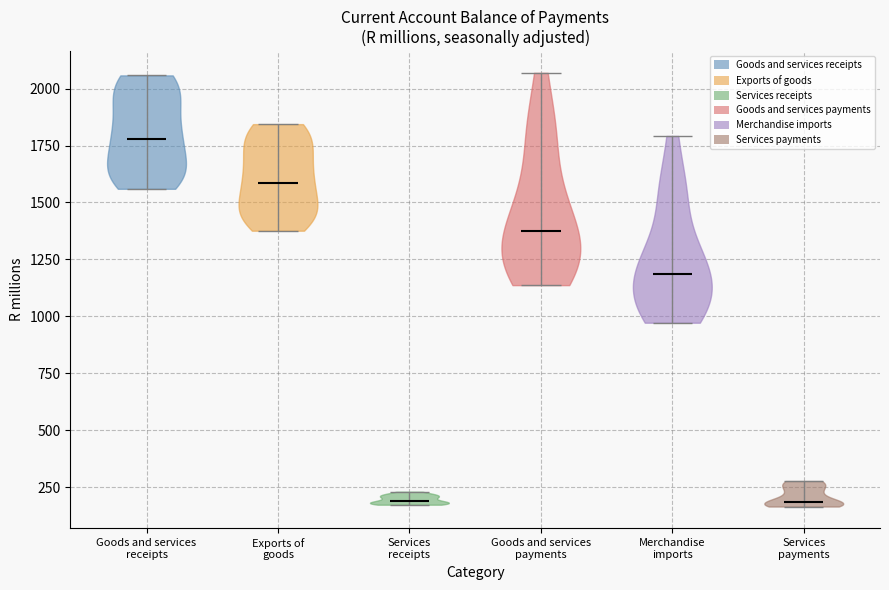

Reading left to right, read every violin against the y-axis: where its median line is, and the lowest and highest points it reaches. The values are not printed on the chart, so give them approximately, as read against the axis.

Goods and services receipts: median line 1800, lowest point 1550, highest point 2050
Exports of goods: median line 1600, lowest point 1400, highest point 1850
Services receipts: median line 200, lowest point 150, highest point 250
Goods and services payments: median line 1350, lowest point 1150, highest point 2050
Merchandise imports: median line 1200, lowest point 950, highest point 1800
Services payments: median line 200, lowest point 150, highest point 300